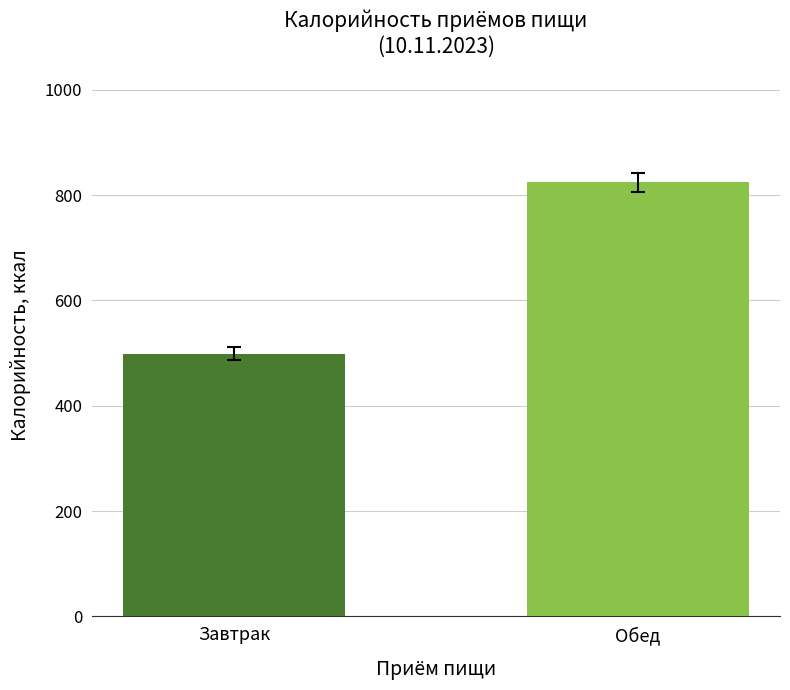

How many bars are there in total?

2